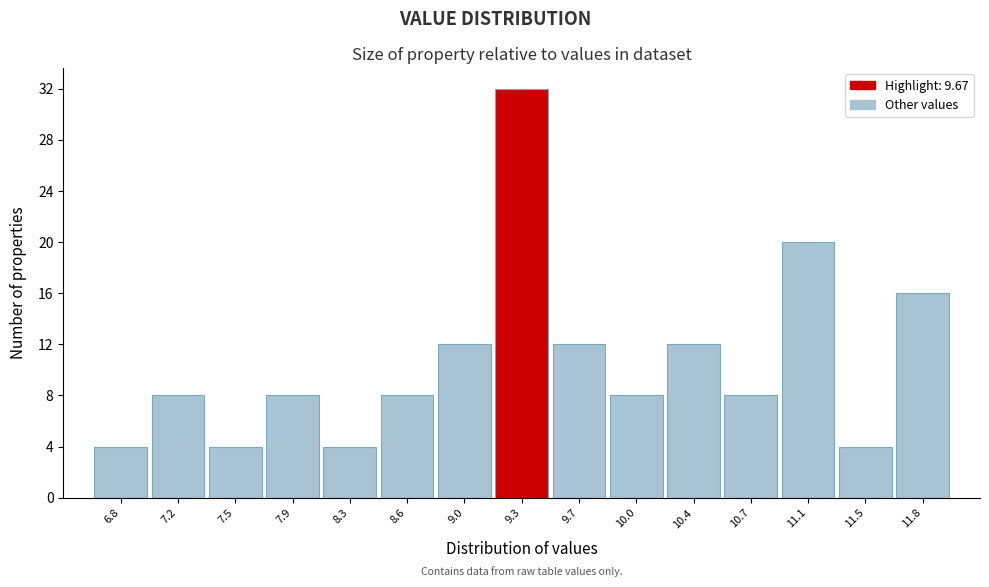

Reading right to left, list all the values displayed in this chart.

11.8=16	11.5=4	11.1=20	10.7=8	10.4=12	10.0=8	9.7=12	9.3=32	9.0=12	8.6=8	8.3=4	7.9=8	7.5=4	7.2=8	6.8=4